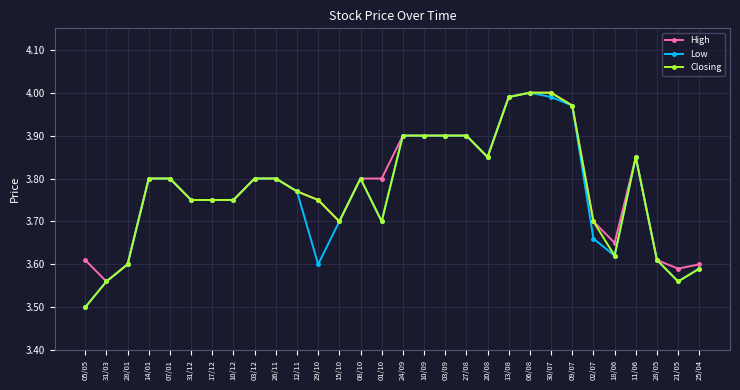

True or false: Closing has a value of 3.9 at 24/09.

True